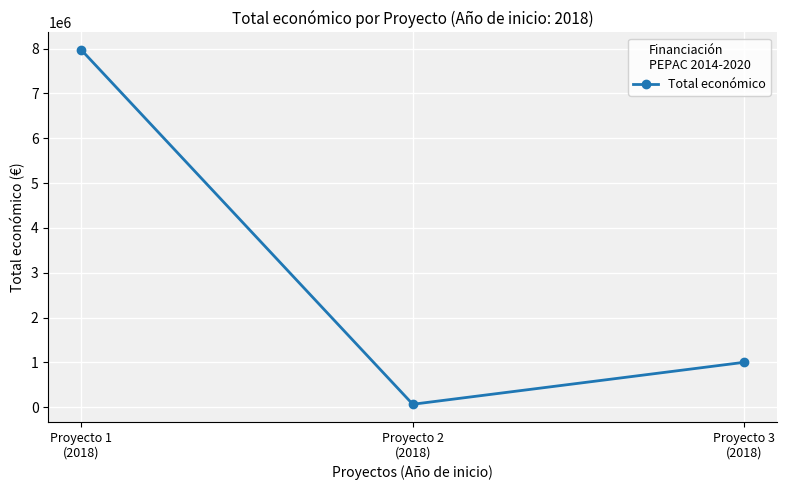

The chart shows a value of 63660 at Proyecto 2
(2018). True or false?

True